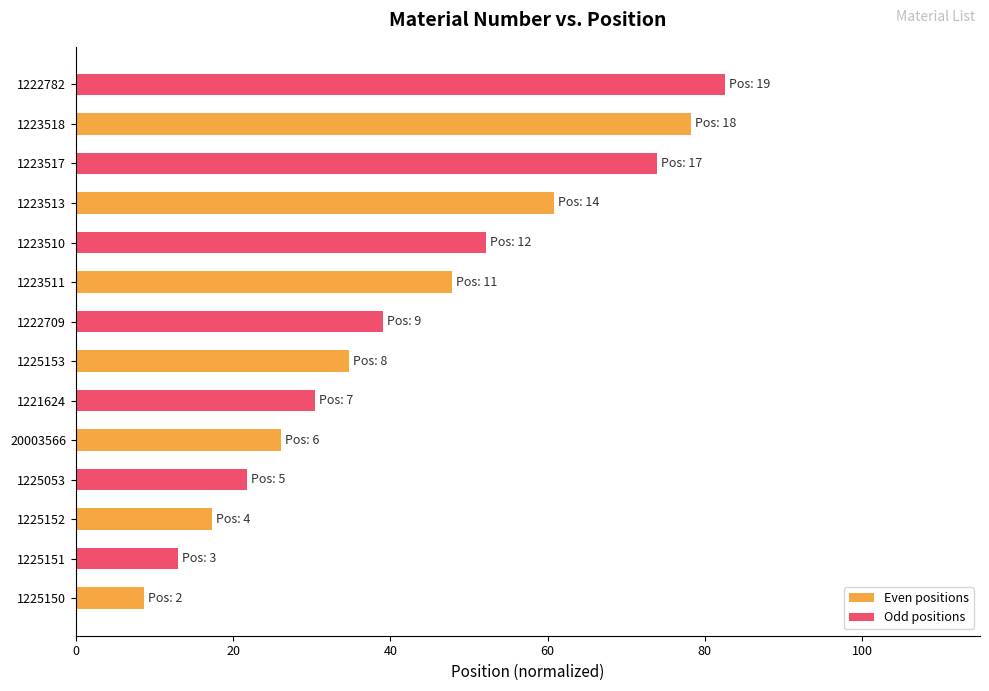

What is the ratio of the value at 1223513 to the value at 1222782?

0.7